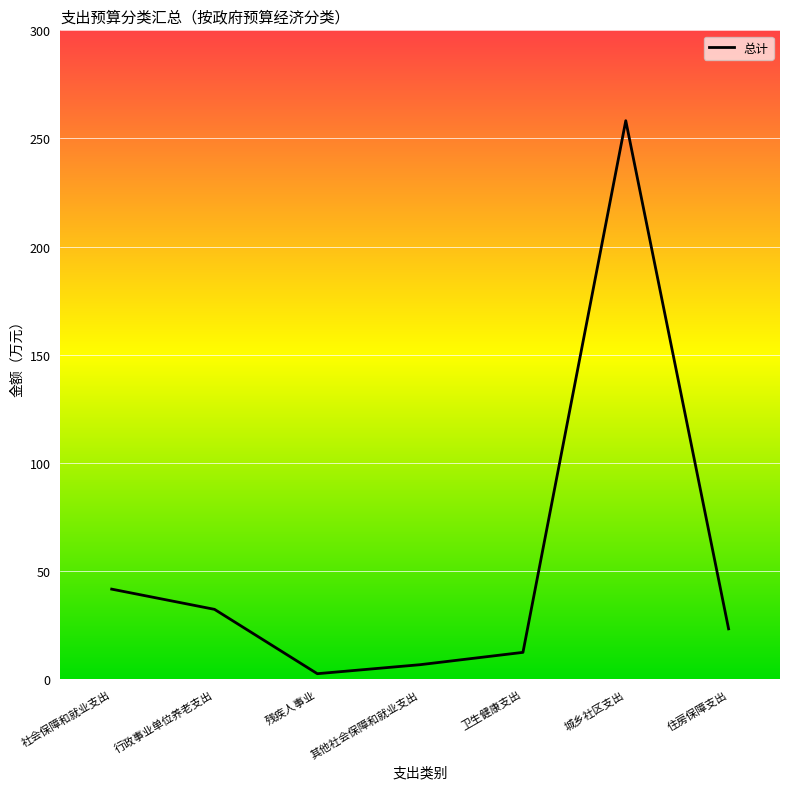

Does the chart display data point markers on the line(s)?

No